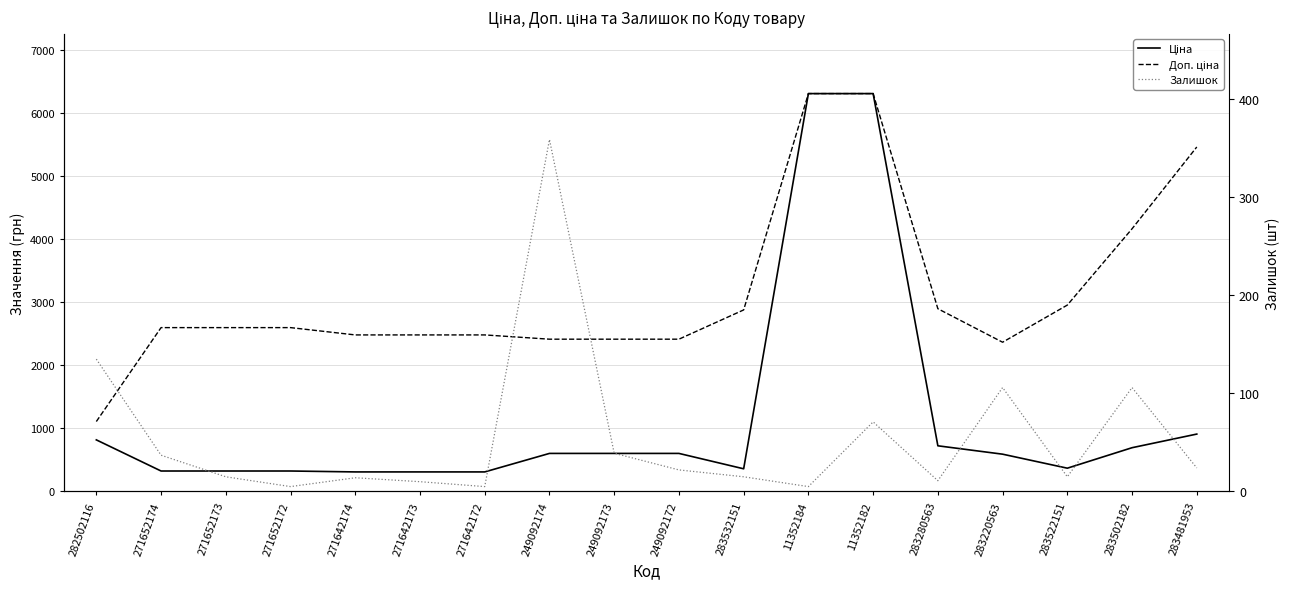

At which category is the sum across all series the highest?

11352182